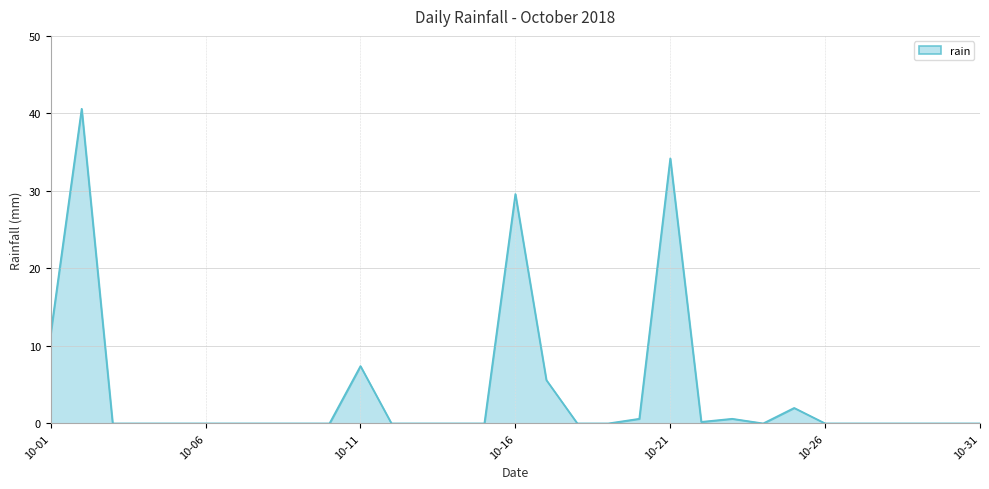

What is the difference between the maximum and minimum values?

40.6